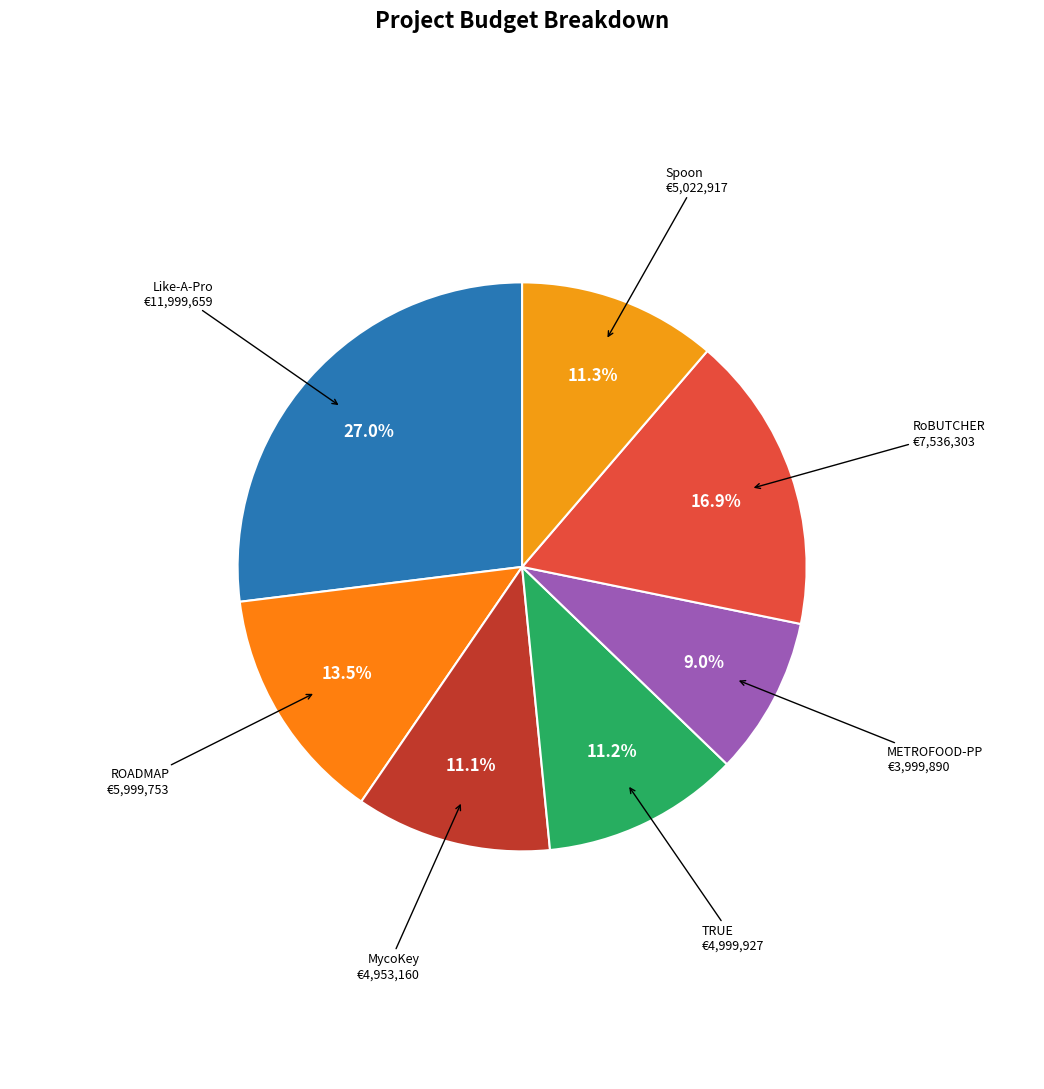

What is the smallest slice in the pie chart?

METROFOOD-PP